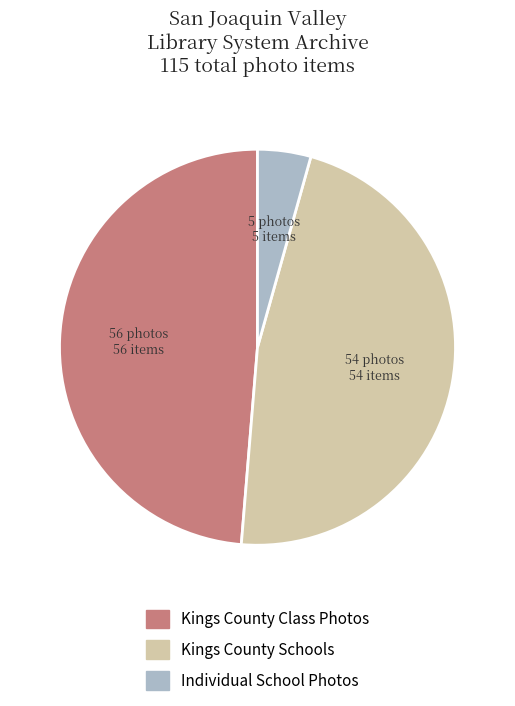

Rank the categories by value from lowest to highest.

Individual School Photos, Kings County Schools, Kings County Class Photos